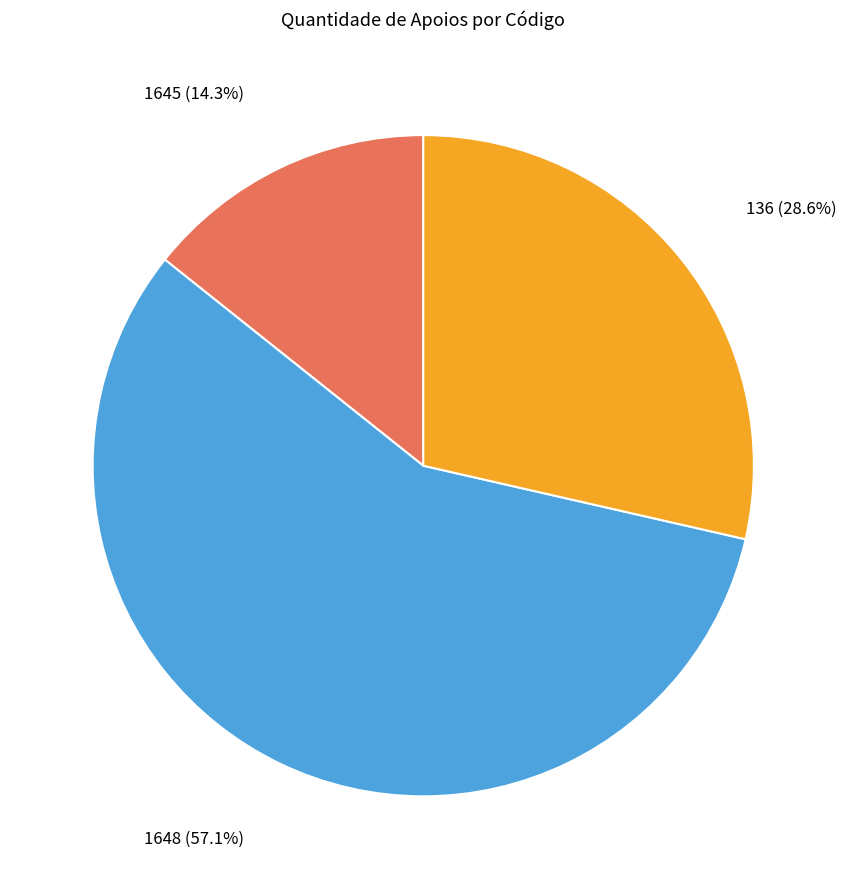

Which category has the biggest portion of the pie?

1648